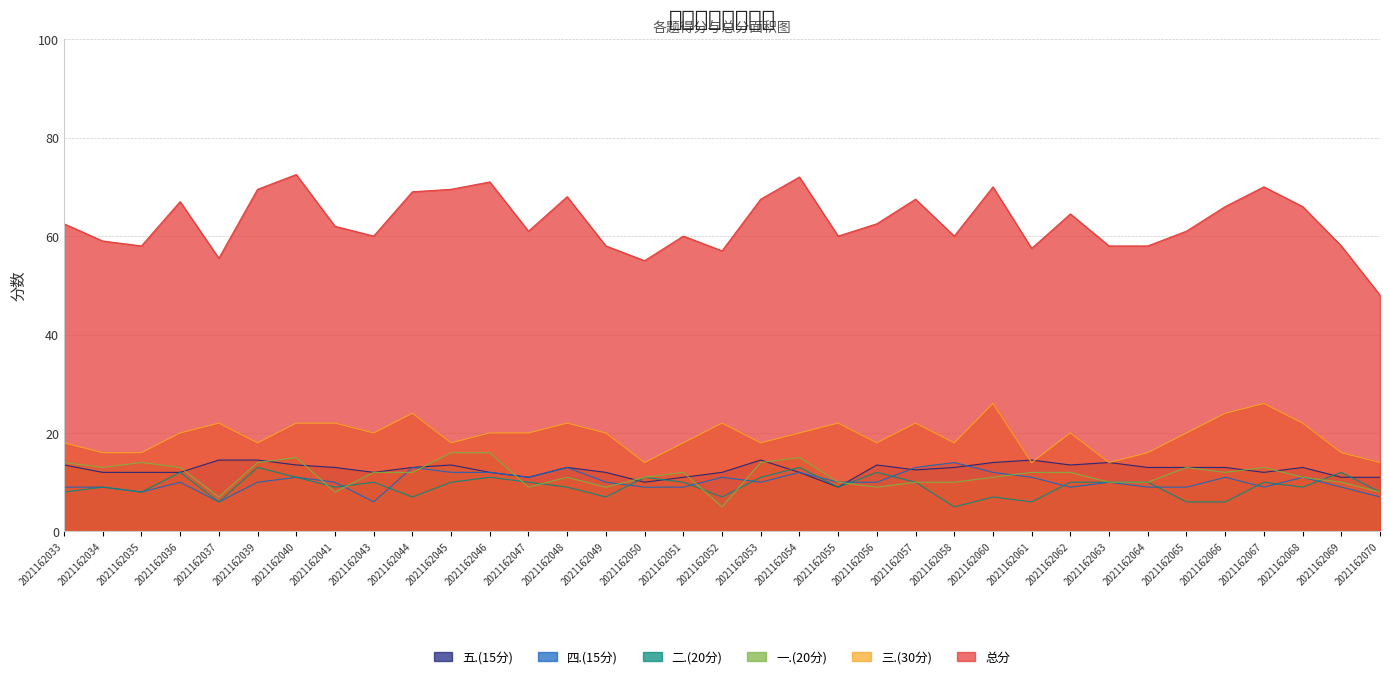

Count the number of data series in this chart.

6